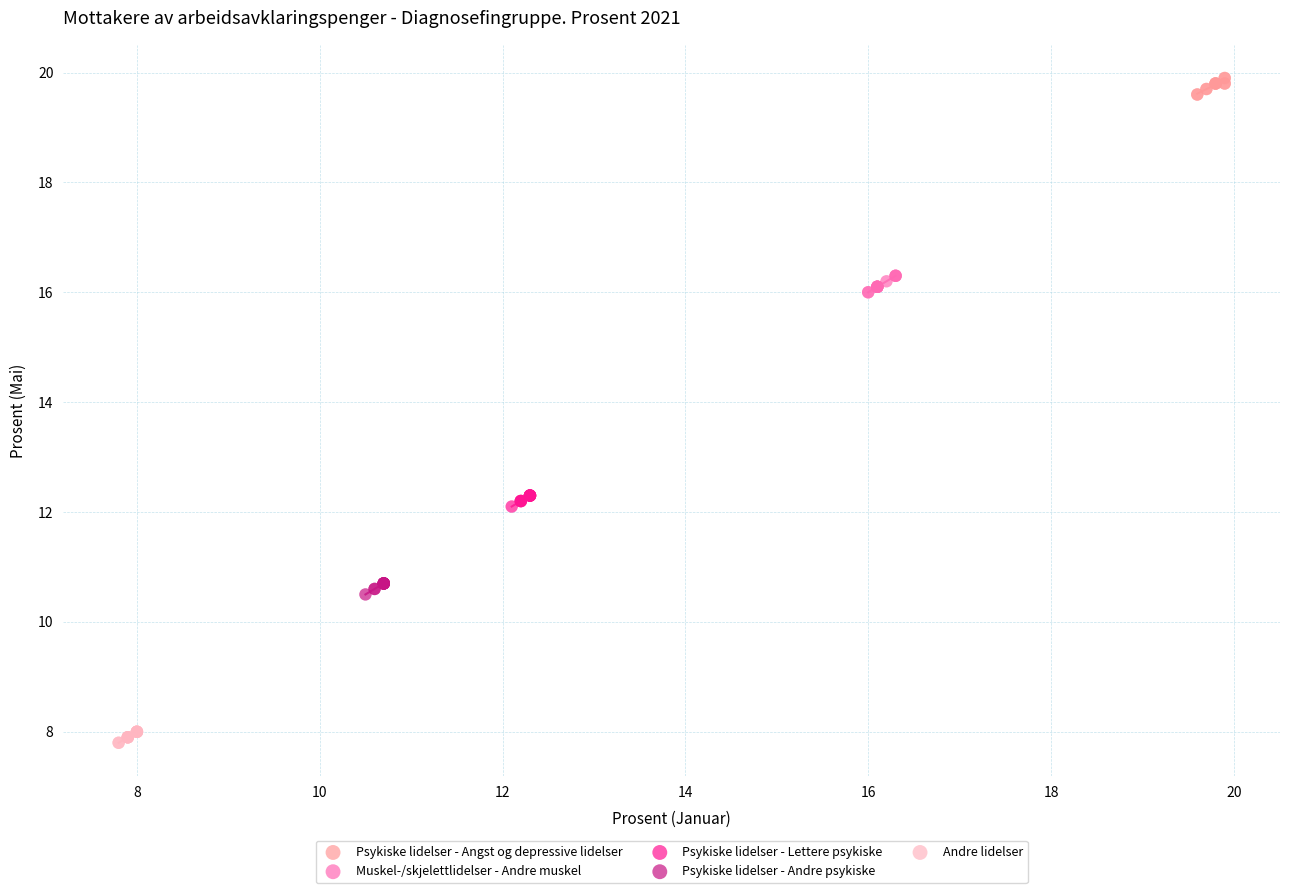

Which series contains the lowest Y value?

Andre lidelser